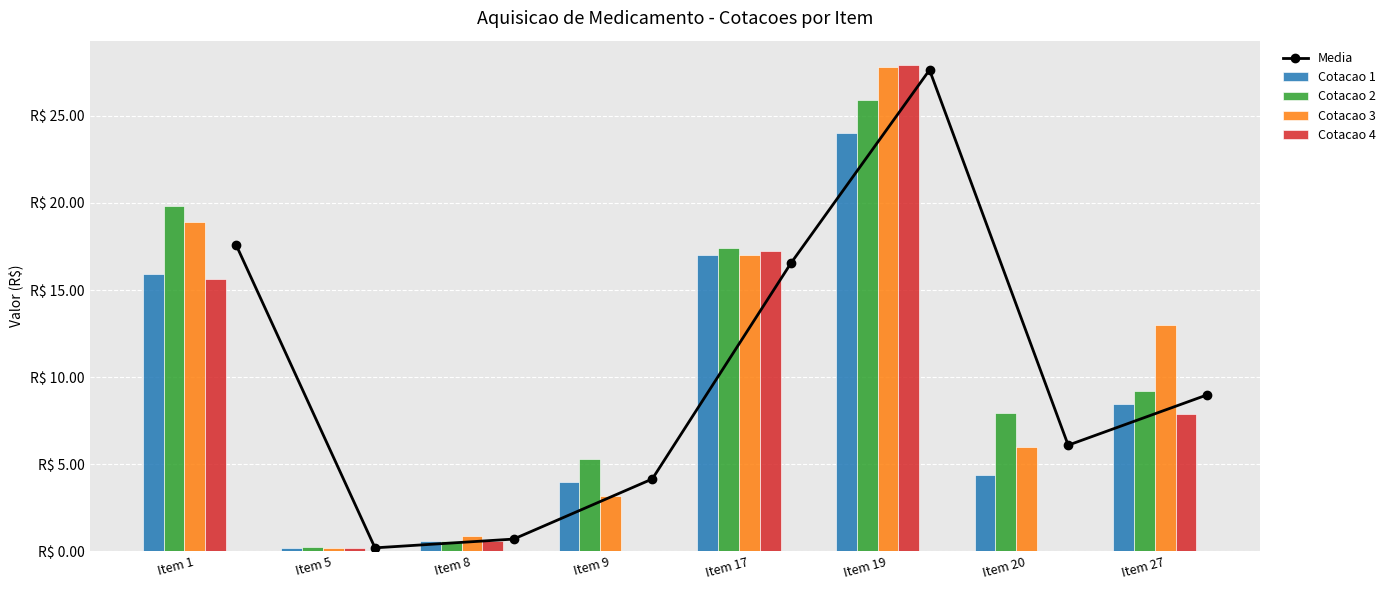

Where does the Media series first go above 8?

Item 1